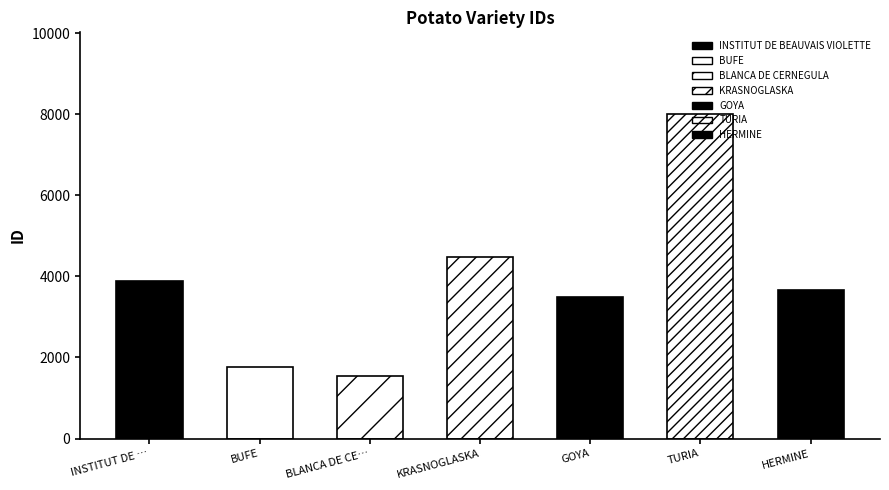

What is the change in value from BUFE to KRASNOGLASKA?

+2718